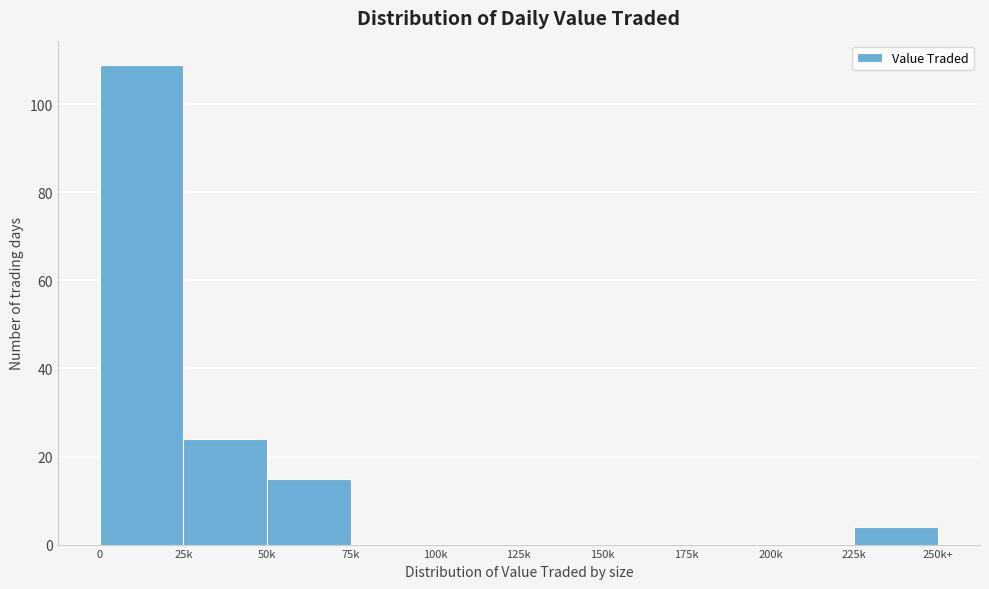

Reading left to right, transcribe all the data shown in this chart.

0=109	25k=24	50k=15	75k=0	100k=0	125k=0	150k=0	175k=0	200k=0	225k=4